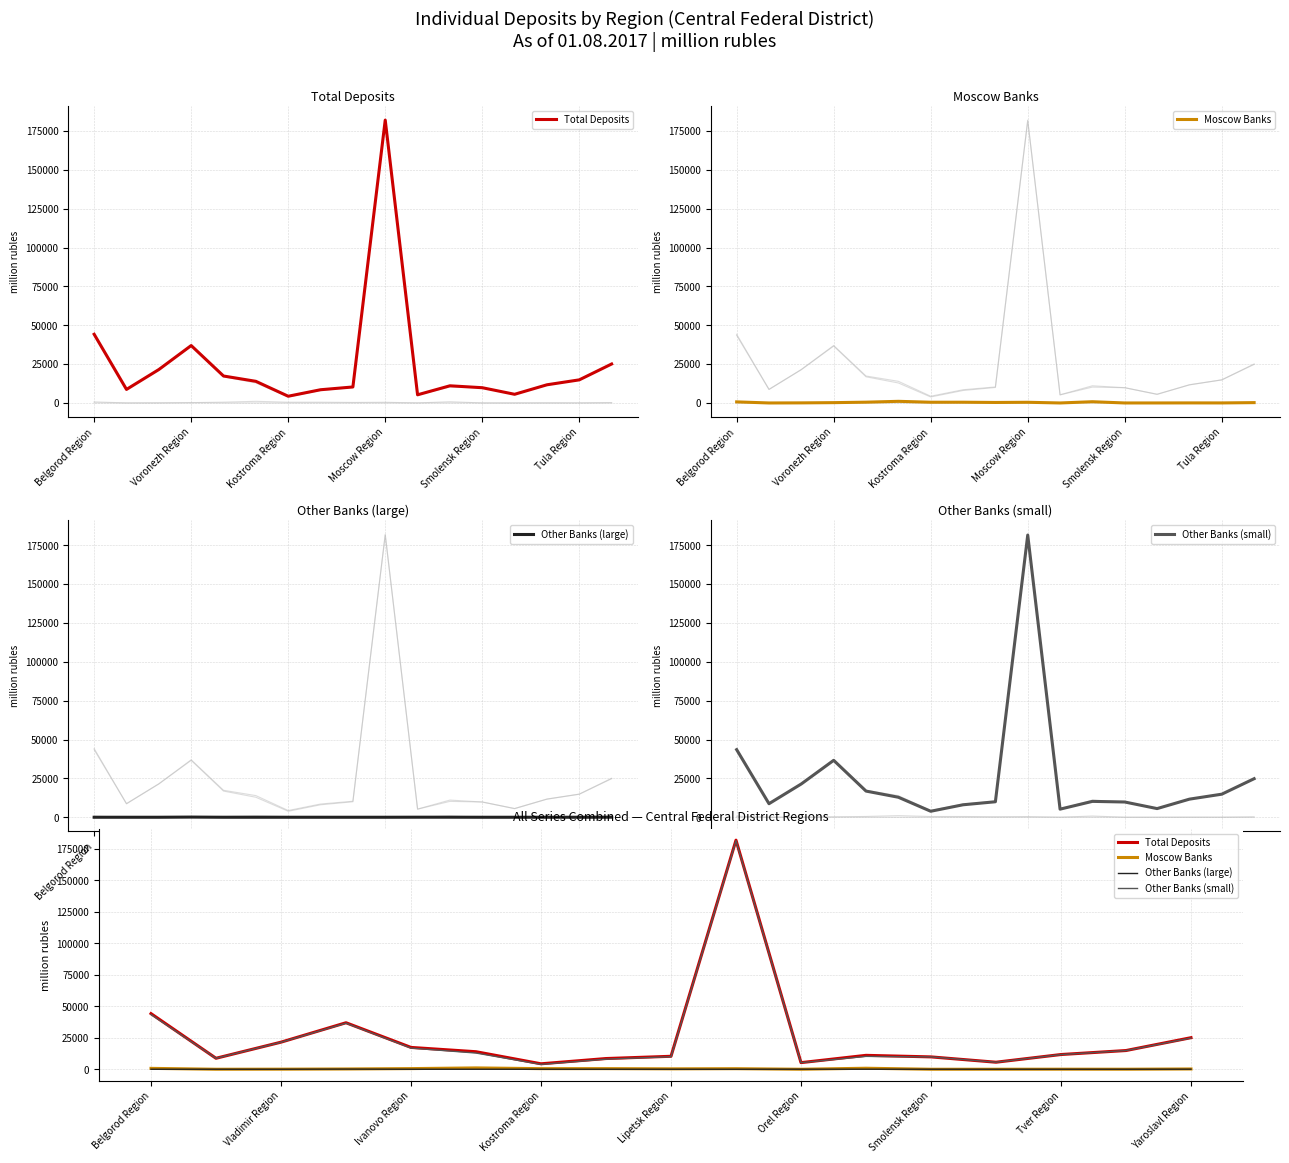

The value of Other Banks (large) at Kostroma Region is 37. True or false?

False